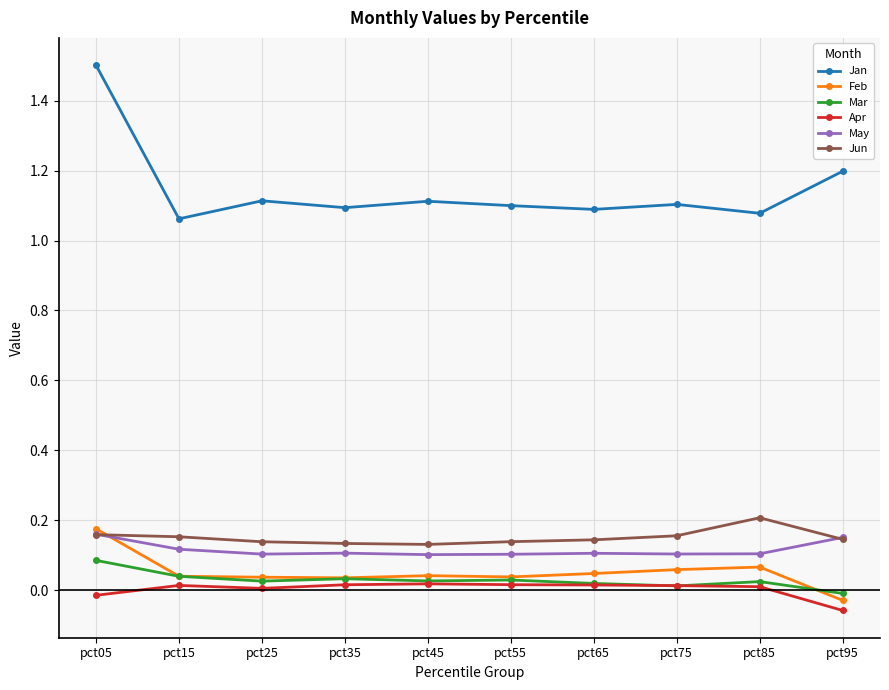

What is the total value across all series at pct05?

2.1